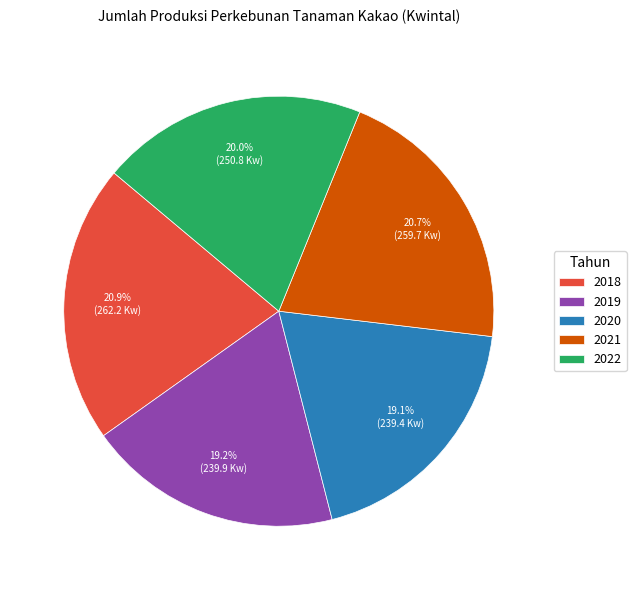

Which has a higher value, 2020 or 2022?

2022